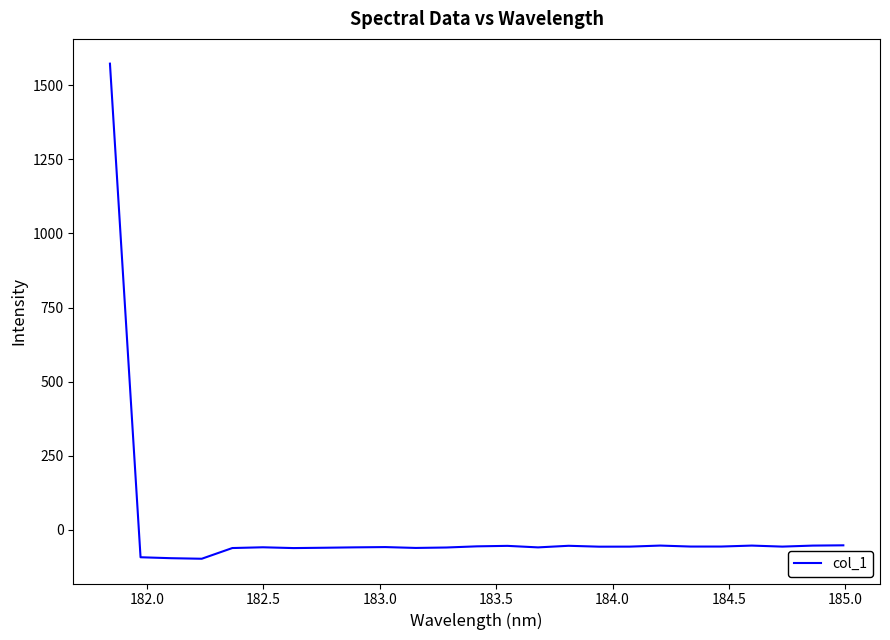

What is the difference between the maximum and minimum values?

1669.8